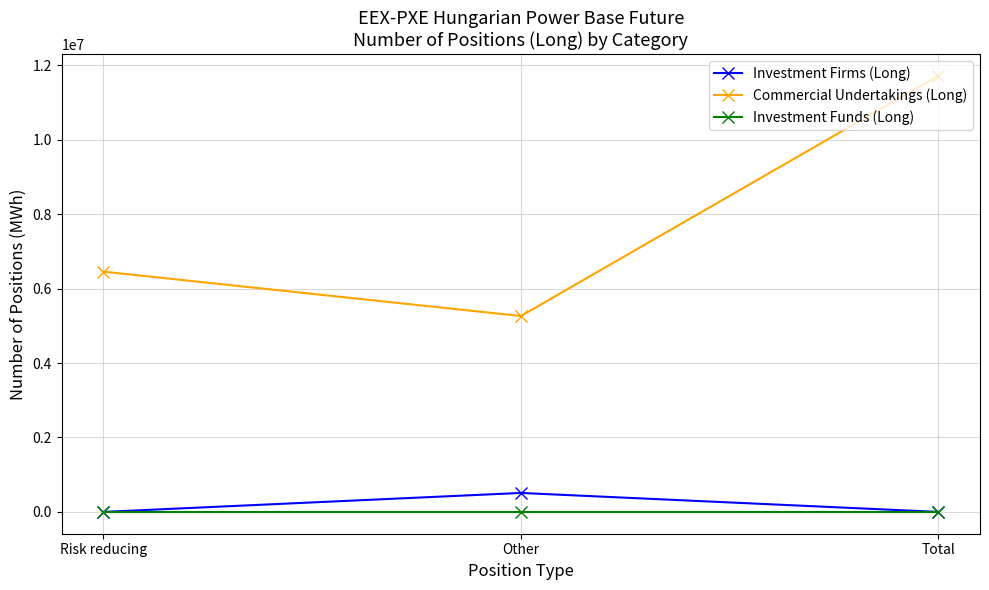

At which category is the sum across all series the highest?

Total